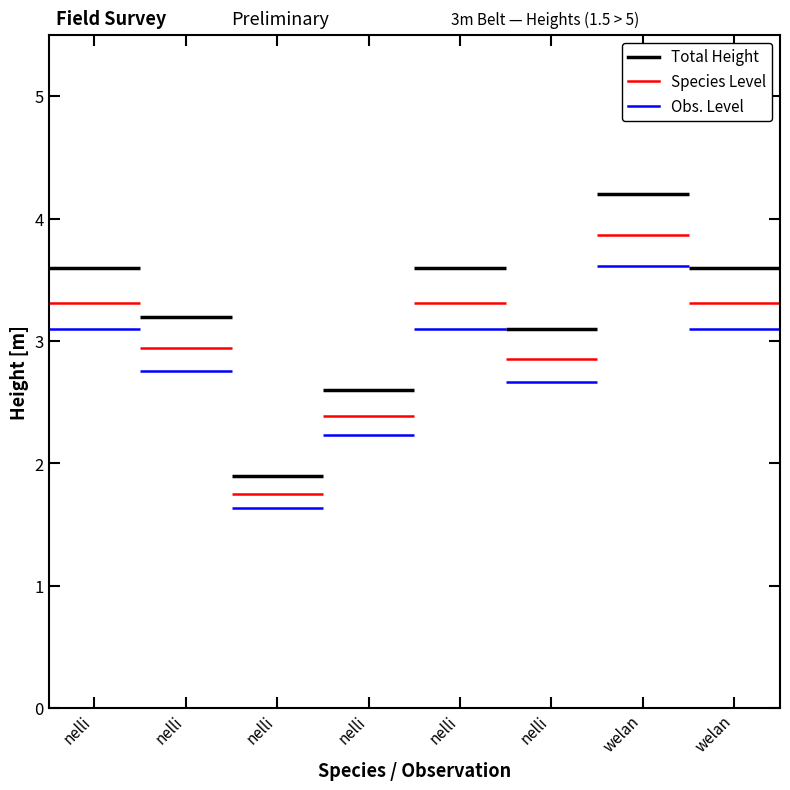

The chart shows a value of 4.6 at nelli_4. True or false?

False